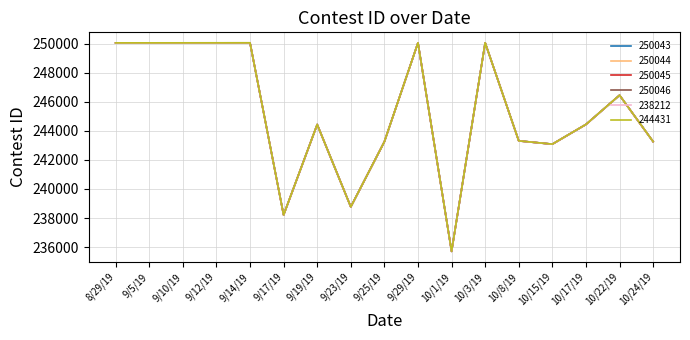

The value of 244431 at 9/14/19 is 367187. True or false?

False